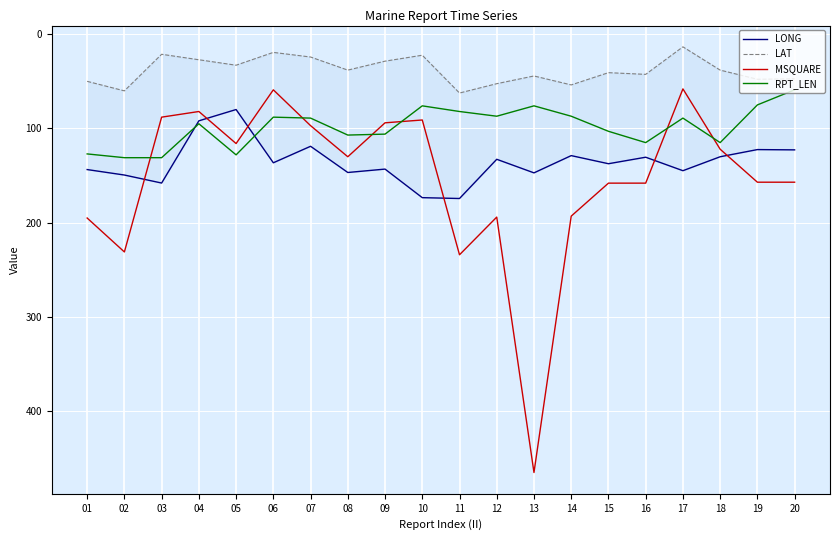

Rank the categories by LONG value from lowest to highest.

05, 04, 07, 19, 20, 14, 18, 16, 12, 06, 15, 09, 01, 17, 08, 13, 02, 03, 10, 11